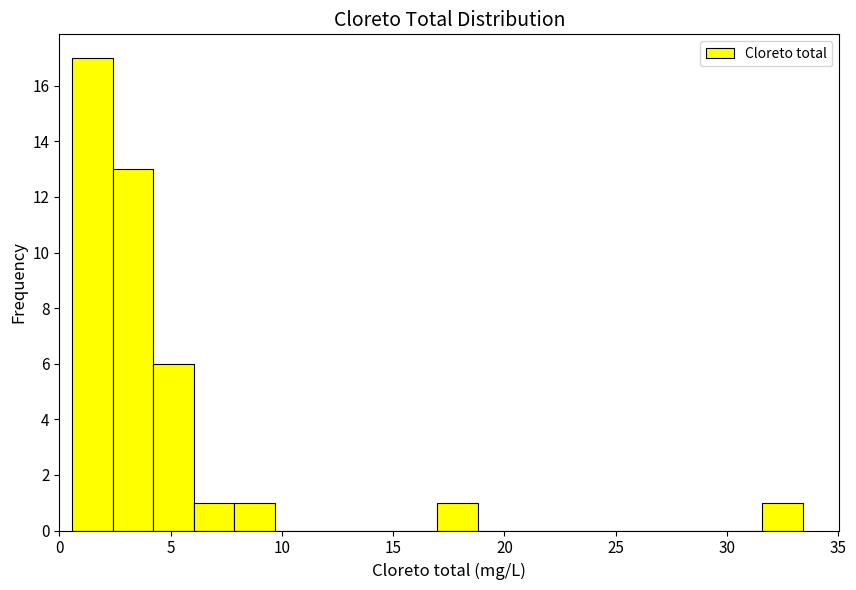

Around what value on the x-axis is the tallest bar? Give the approximate position of its centre, as read against the axis.

1.5